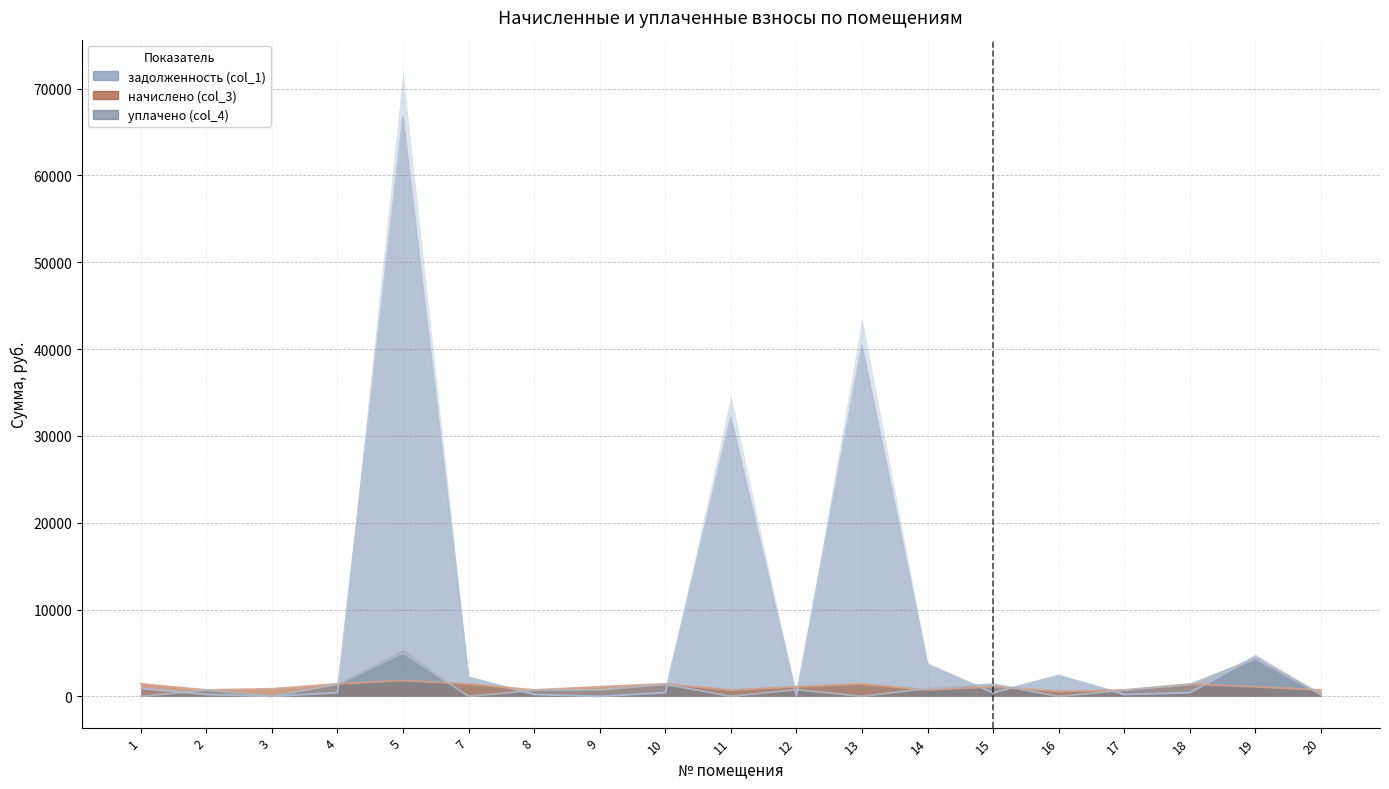

The value of начислено (col_3) at 8 is 728.9. True or false?

True